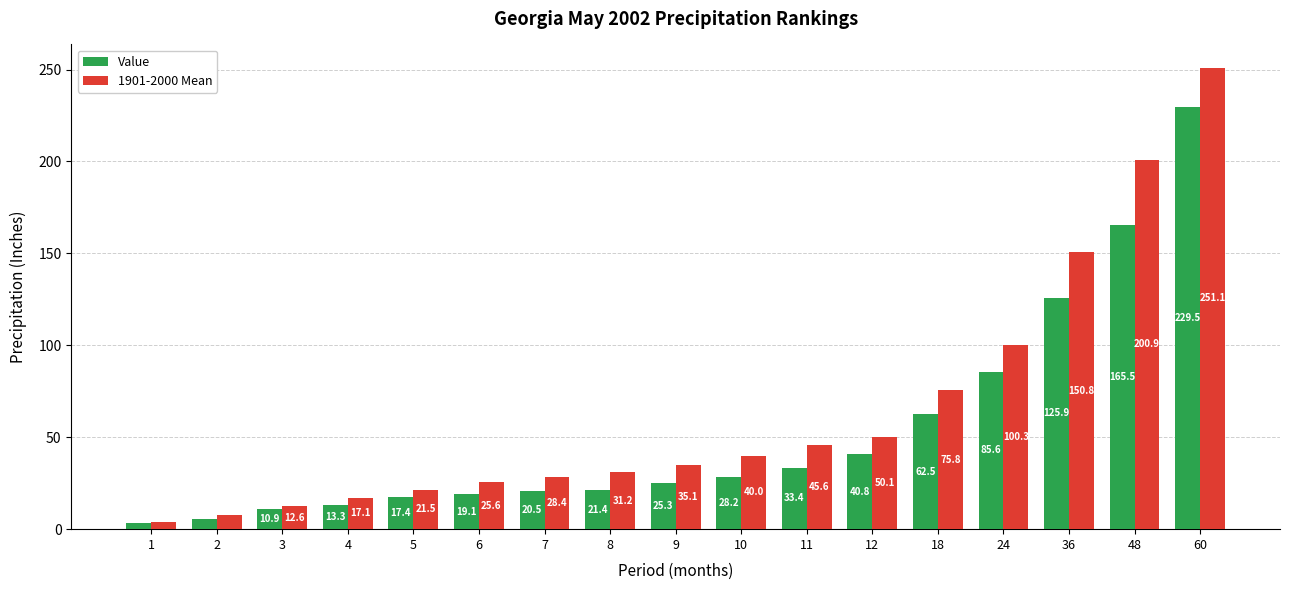

Which series has the largest total across all categories?

1901-2000 Mean